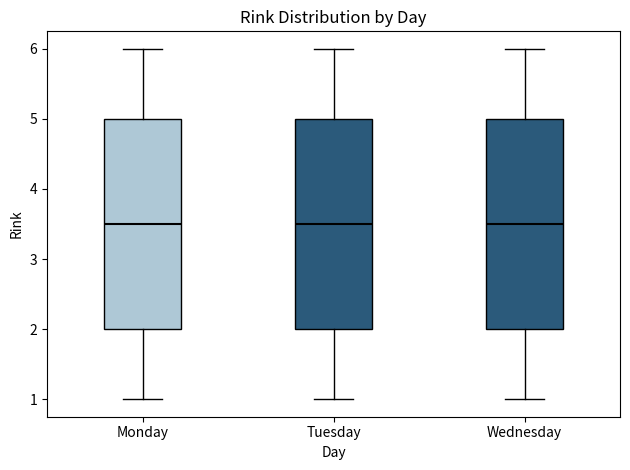

Reading left to right, read every box against the y-axis: the position of its median line, the range the box covers, and the ends of its whiskers. The values are not printed on the chart, so give them approximately, as read against the axis.

Monday: median 3.5, box 2.0 to 5.0, whiskers 1.0 to 6.0
Tuesday: median 3.5, box 2.0 to 5.0, whiskers 1.0 to 6.0
Wednesday: median 3.5, box 2.0 to 5.0, whiskers 1.0 to 6.0